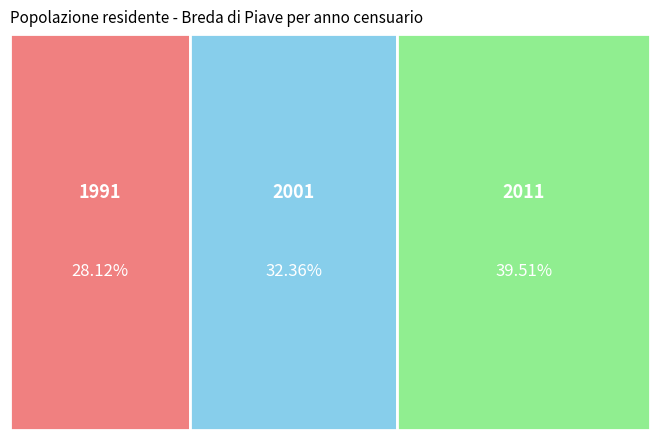

Does 2001 account for over 50% of the chart?

No